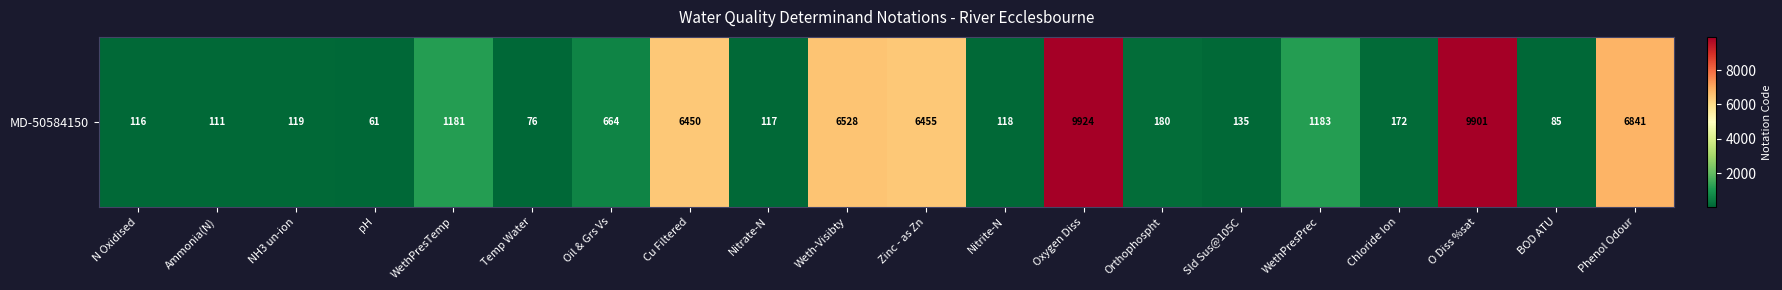

Which label corresponds to the largest value in the chart?

Oxygen Diss